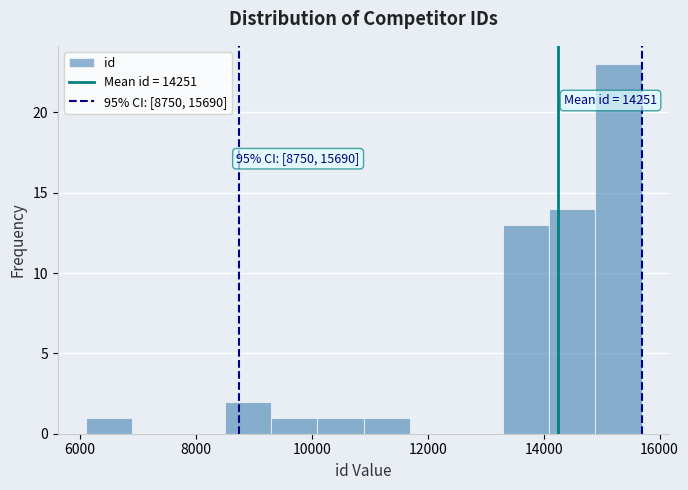

Around what value on the x-axis is the tallest bar? Give the approximate position of its centre, as read against the axis.

15200